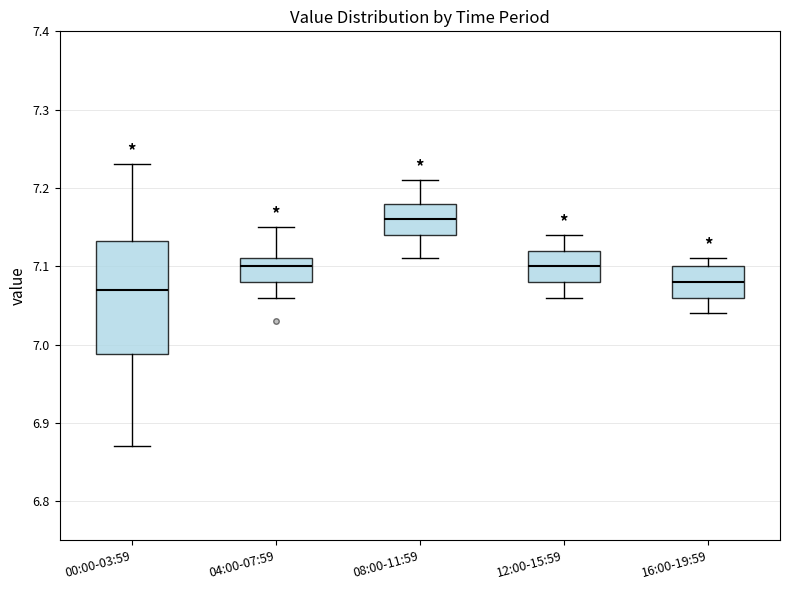

Reading left to right, transcribe this box plot: for each box, give where its median line is, the range the box spans, and where its two whiskers end, as read against the y-axis. The values are not printed on the chart, so give them approximately, as read against the axis.

00:00-03:59: median 7.07, box 6.99 to 7.13, whiskers 6.87 to 7.23
04:00-07:59: median 7.10, box 7.08 to 7.11, whiskers 7.06 to 7.15
08:00-11:59: median 7.16, box 7.14 to 7.18, whiskers 7.11 to 7.21
12:00-15:59: median 7.10, box 7.08 to 7.12, whiskers 7.06 to 7.14
16:00-19:59: median 7.08, box 7.06 to 7.10, whiskers 7.04 to 7.11